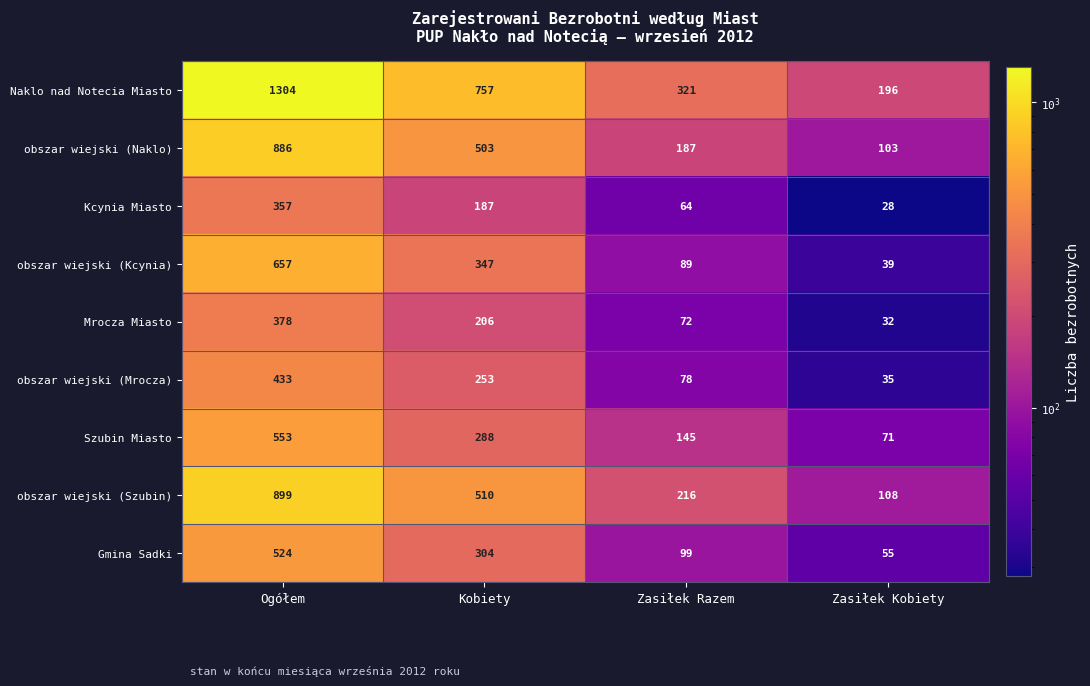

Which category has the highest value across all series?

Ogółem